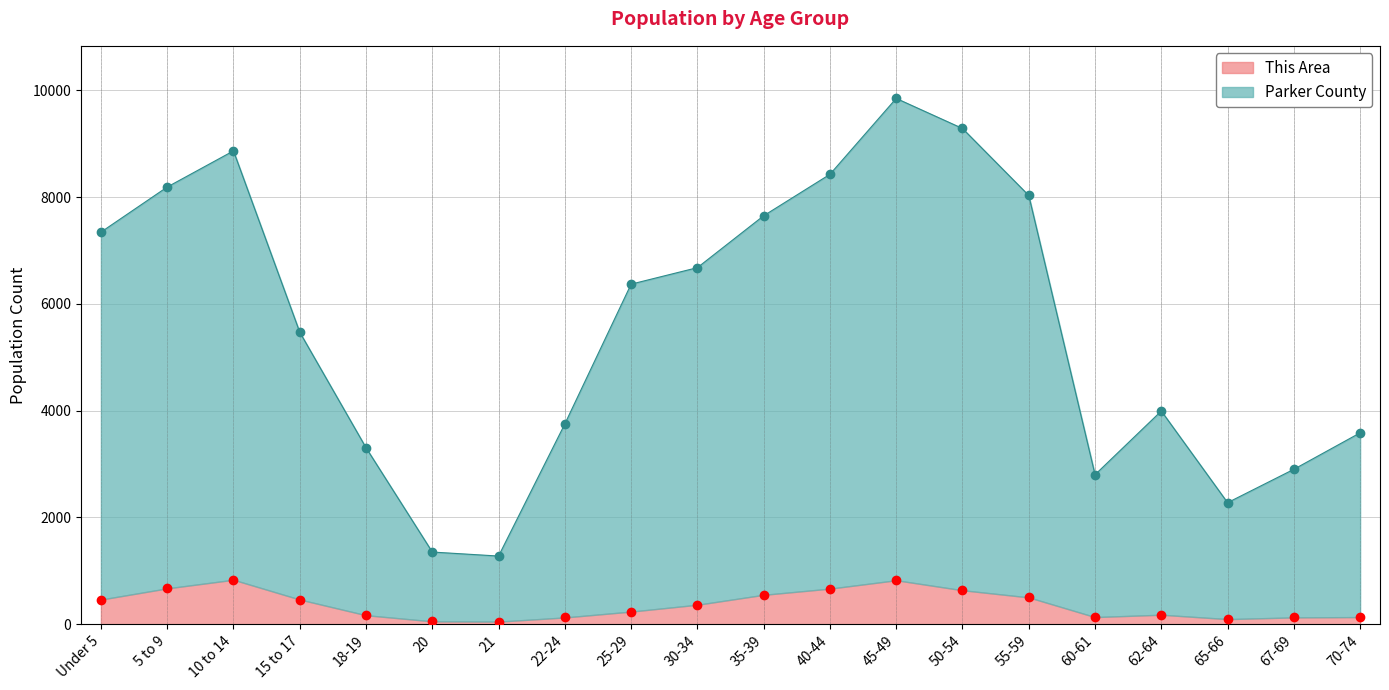

What are all the series names shown in the legend?

This Area, Parker County